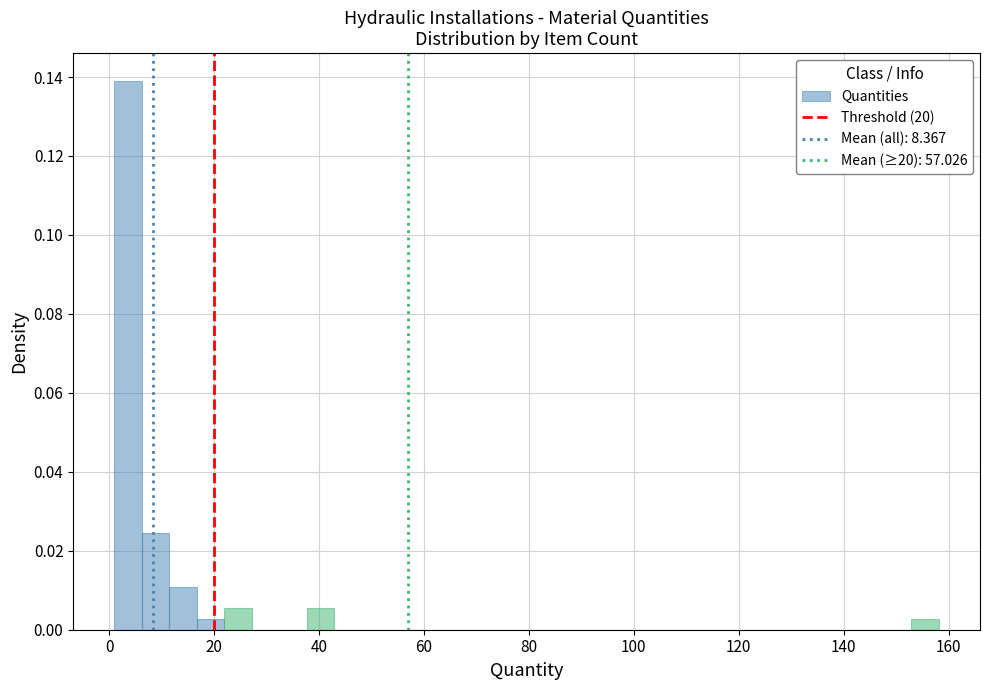

Around what value on the x-axis is the tallest bar? Give the approximate position of its centre, as read against the axis.

4